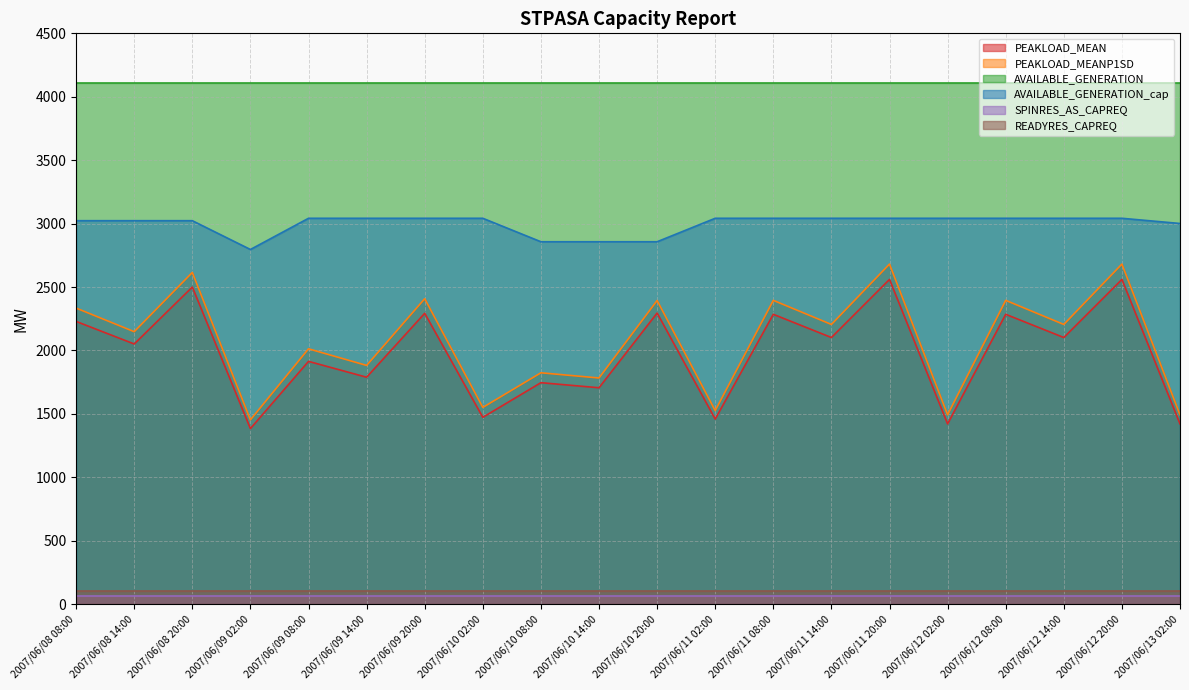

Which series has the largest range (max minus min)?

PEAKLOAD_MEANP1SD